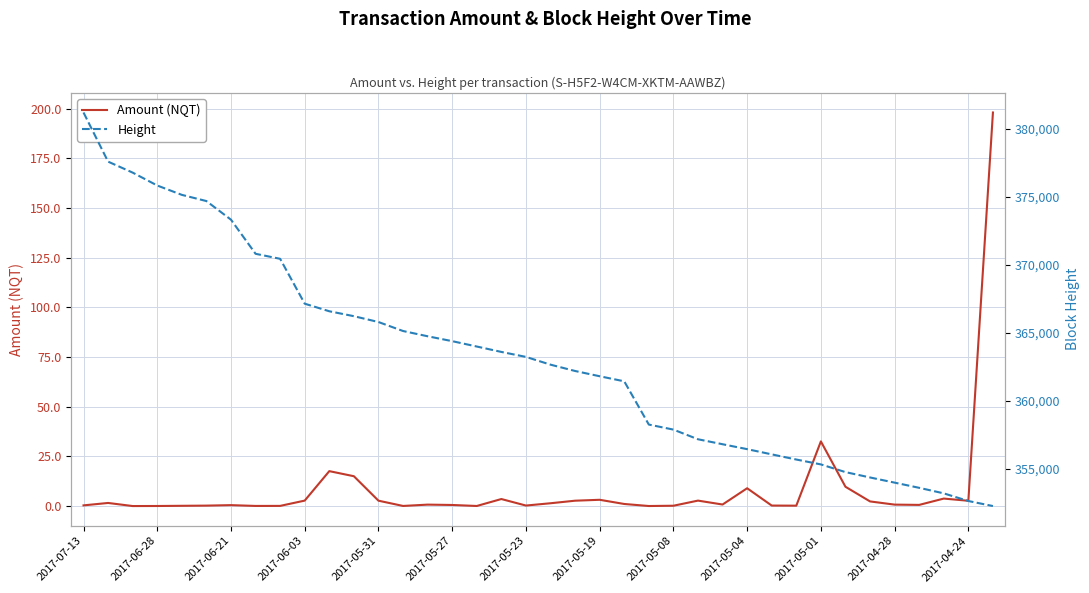

At which label is Amount (NQT) closest to 99?

2017-05-01